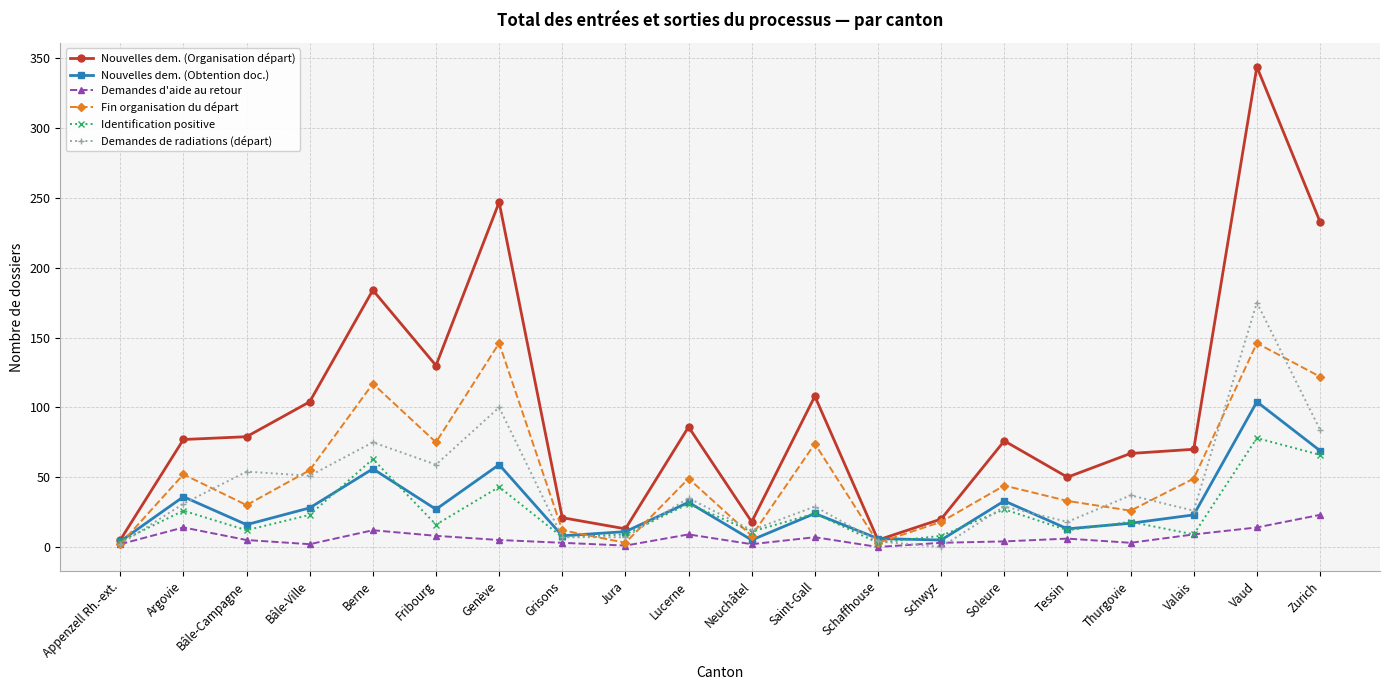

What are all the series names shown in the legend?

Nouvelles dem. (Organisation départ), Nouvelles dem. (Obtention doc.), Demandes d'aide au retour, Fin organisation du départ, Identification positive, Demandes de radiations (départ)